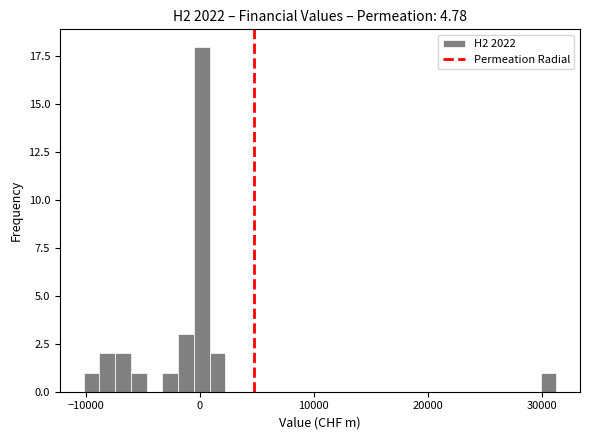

Around what value on the x-axis is the tallest bar? Give the approximate position of its centre, as read against the axis.

0